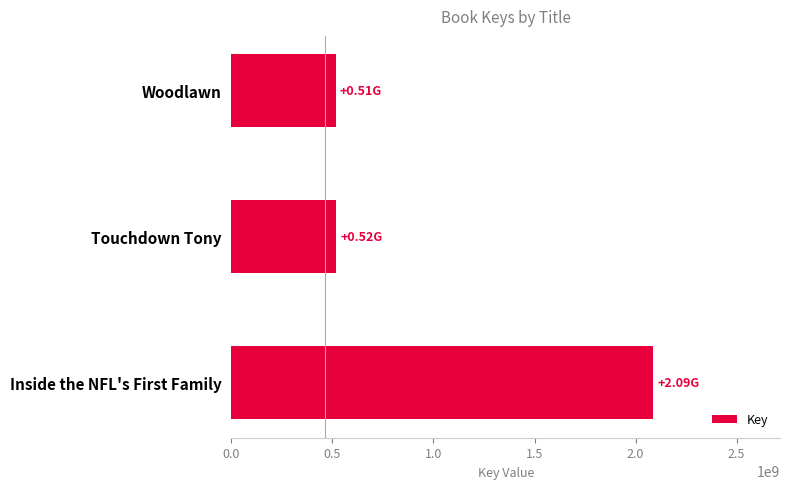

What is the change in value from Inside the NFL's First Family to Touchdown Tony?

-1570075960